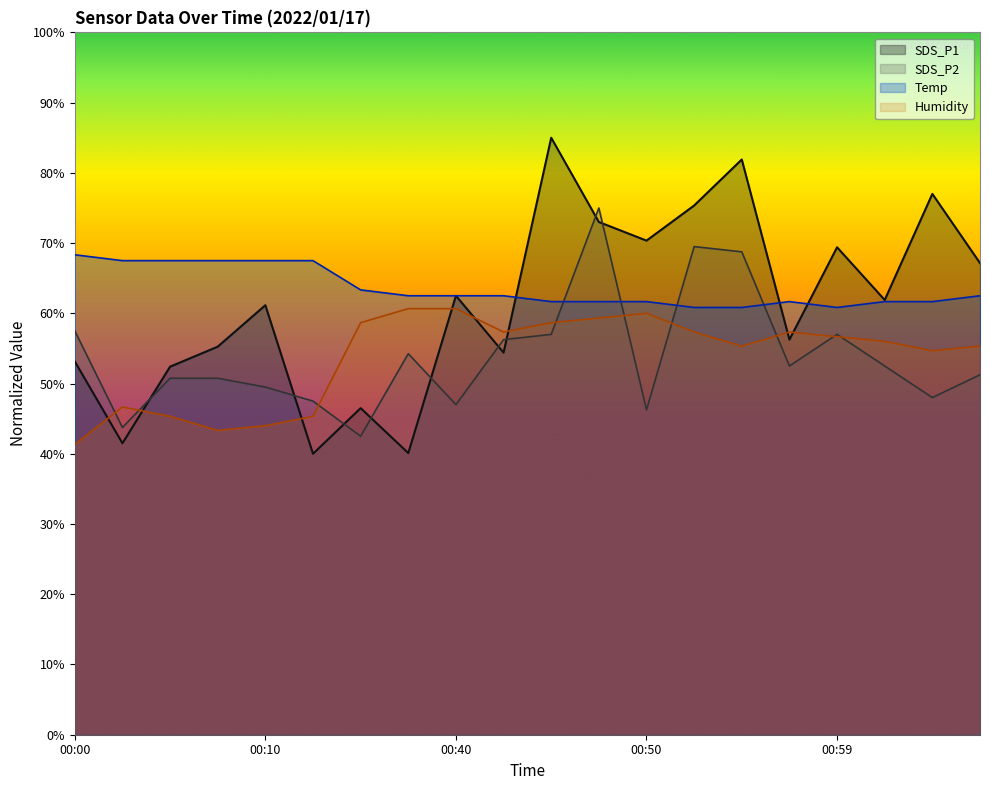

Between 00:52 and 00:10, which is larger?

00:52